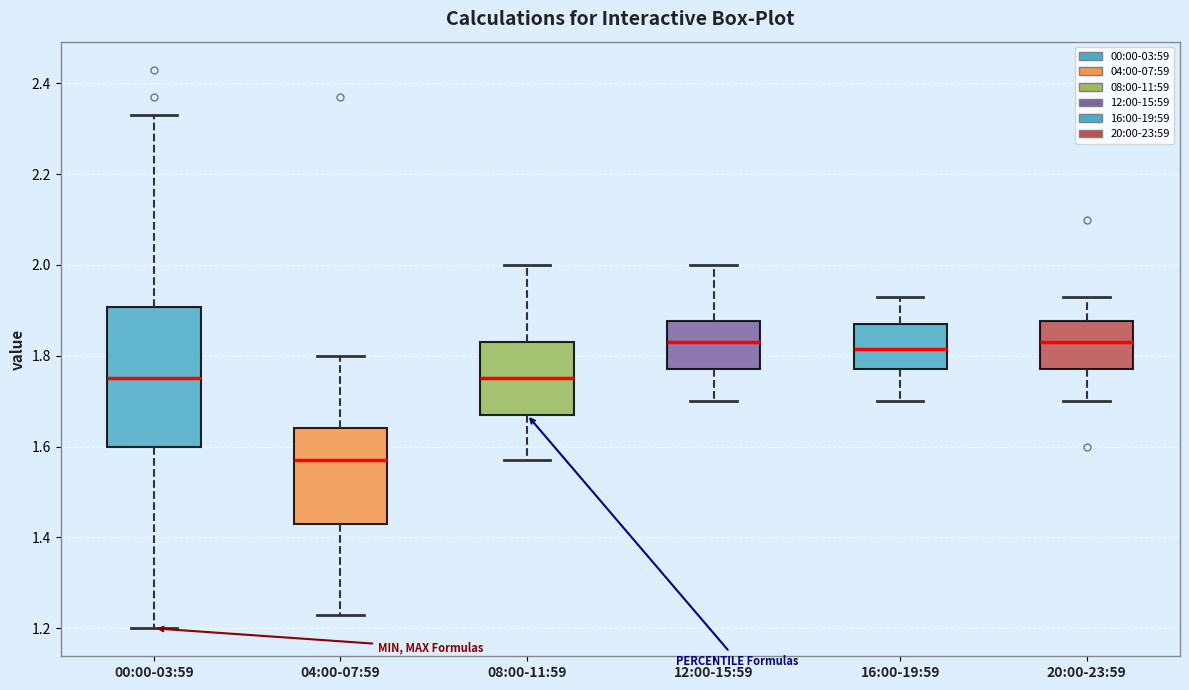

Which box has the lowest median line?

04:00-07:59